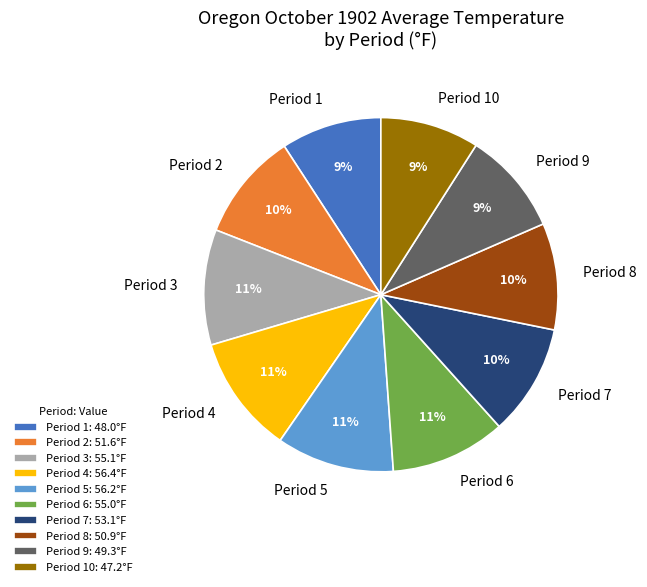

Is the sum of Period 7 and Period 6 greater than half?

No